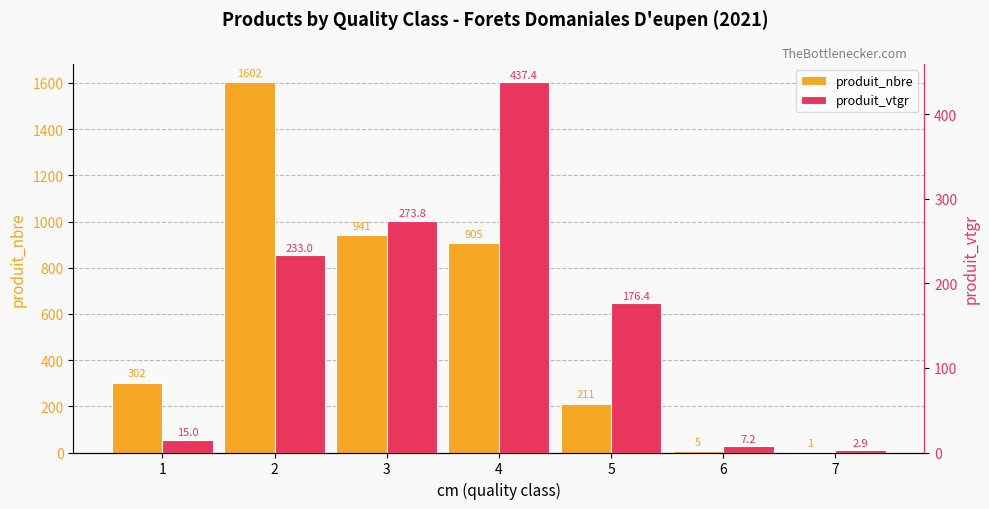

What is the sum of the produit_nbre values at 2 and 6?

1607.0